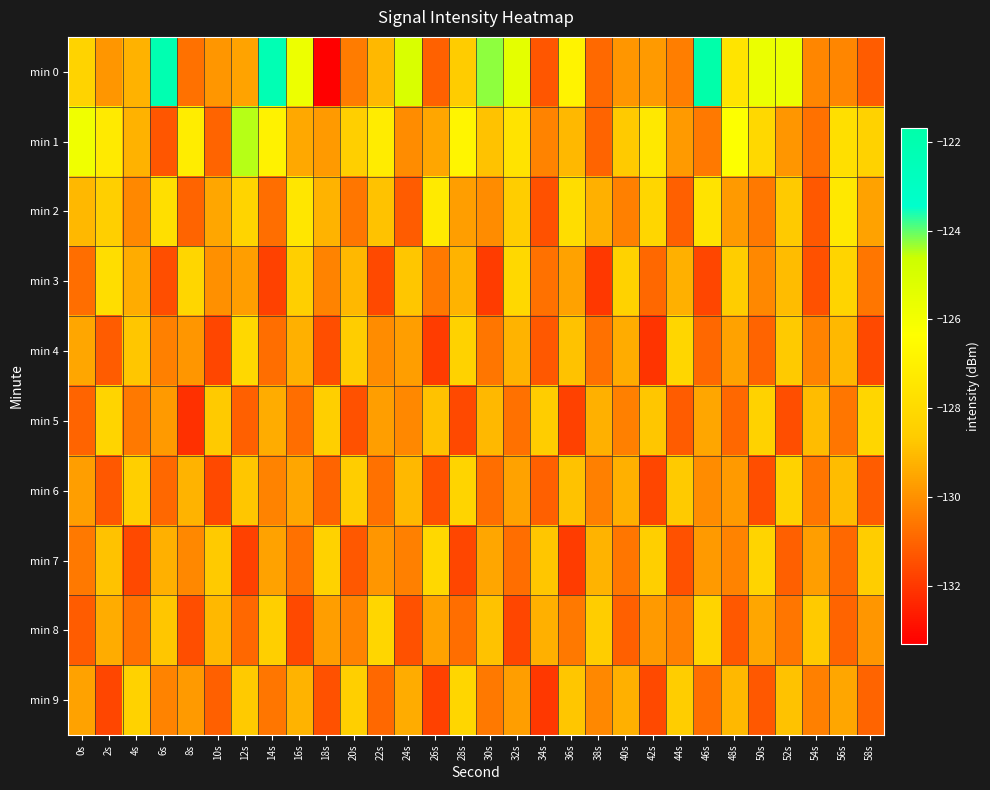

At how many categories does at least one series exceed -129?

30